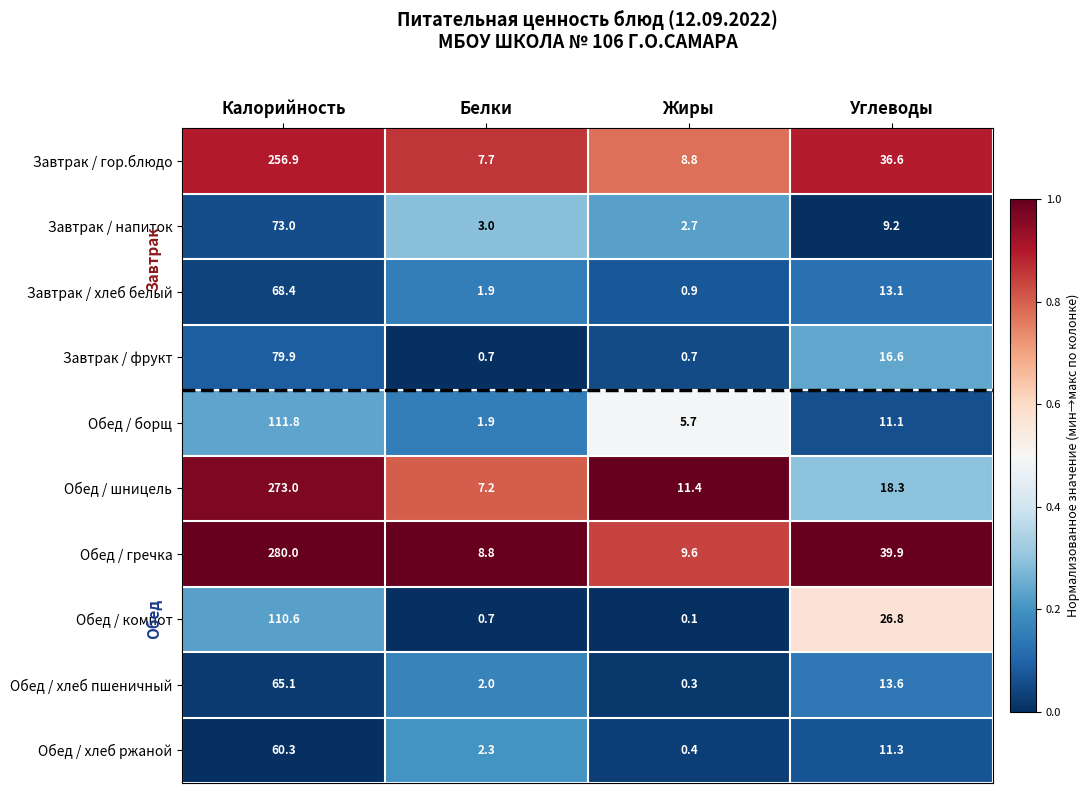

Is the value of Обед / хлеб пшеничный at Калорийность greater than the value of Обед / хлеб ржаной at Калорийность?

Yes